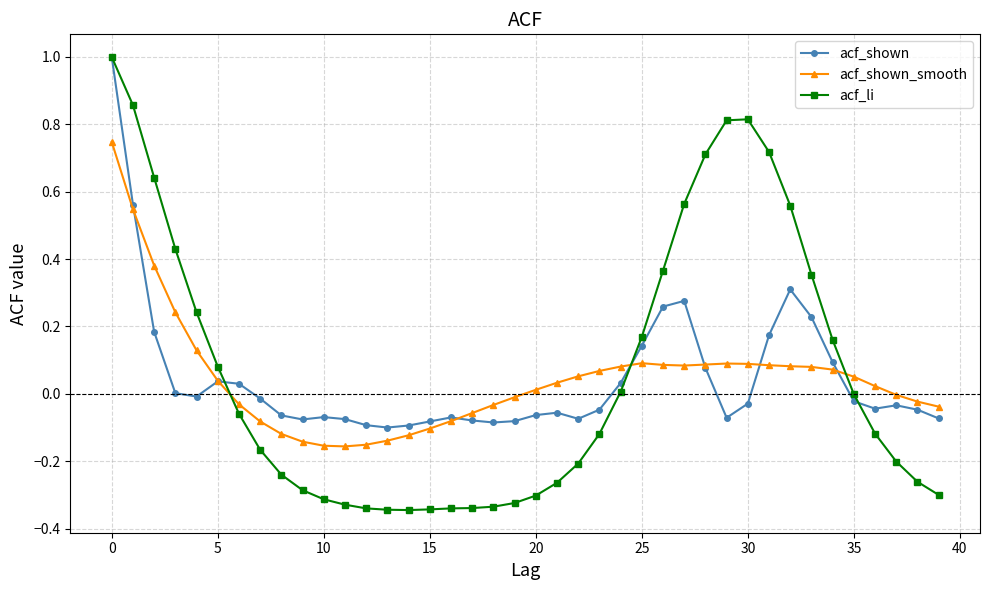

Which series has the largest range (max minus min)?

acf_li